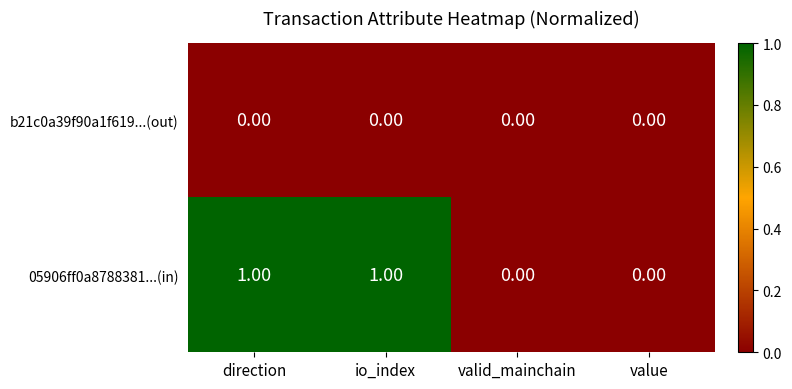

Which series has the largest range (max minus min)?

05906ff0a8788381...(in)